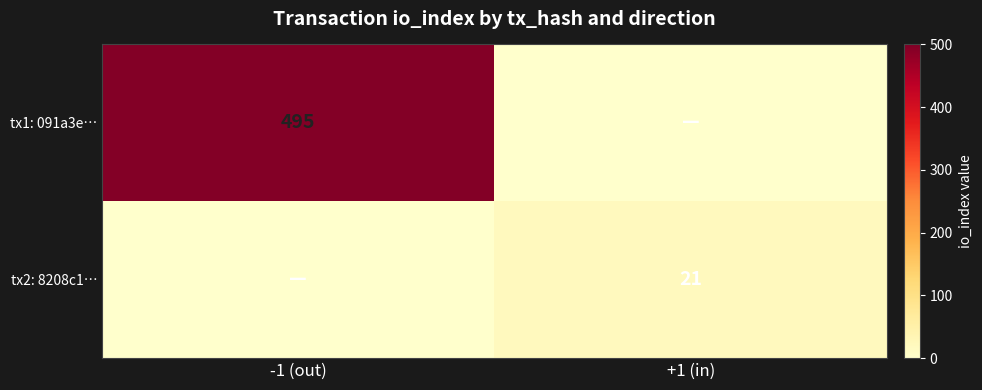

Is the value of tx2: 8208c1… at +1 (in) greater than the value of tx1: 091a3e… at -1 (out)?

No